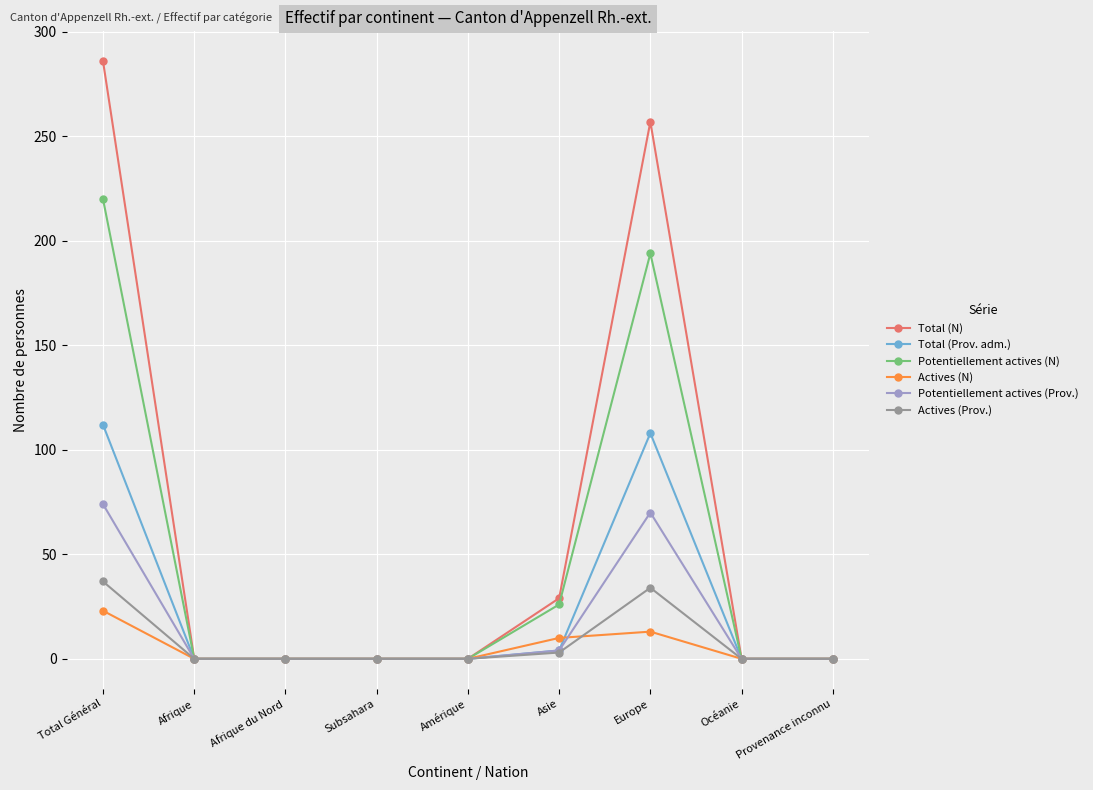

Which series has the widest spread of values?

Total (N)